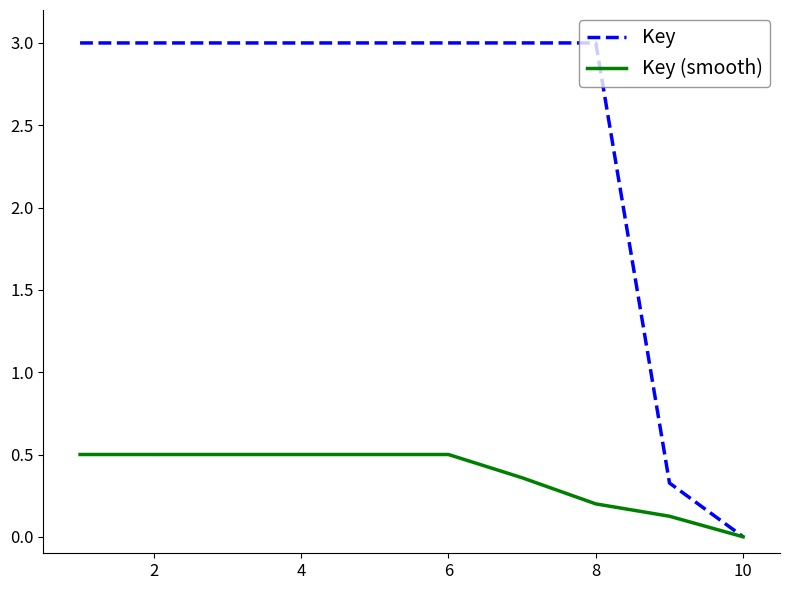

Which series has the widest spread of values?

Key